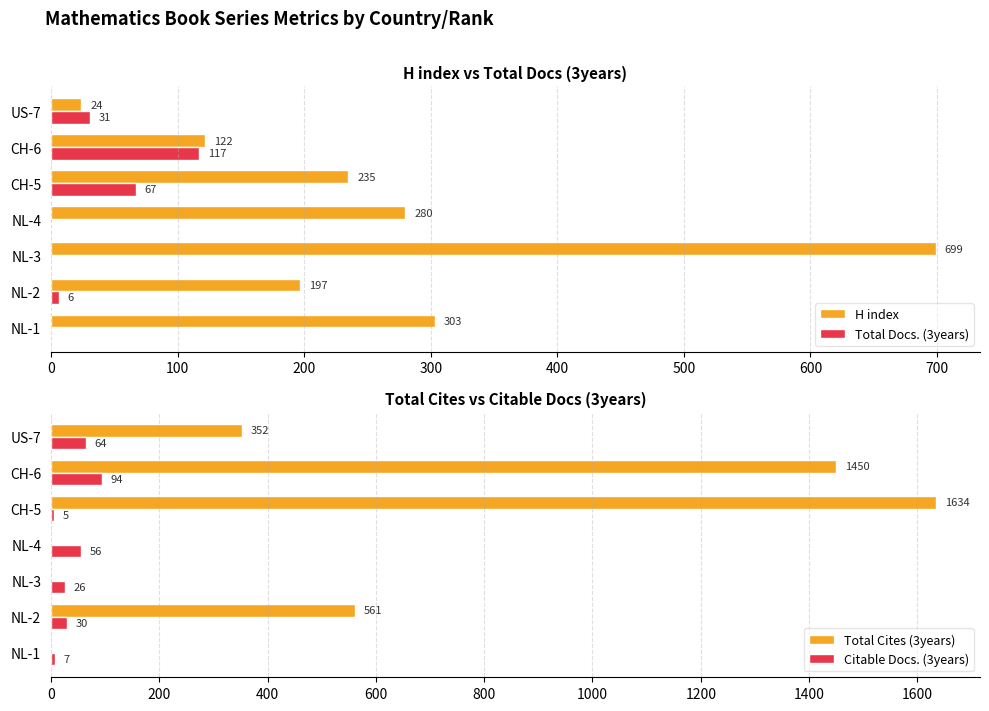

What is the sum of the Total Docs. (3years) values at CH-6 and US-7?

148